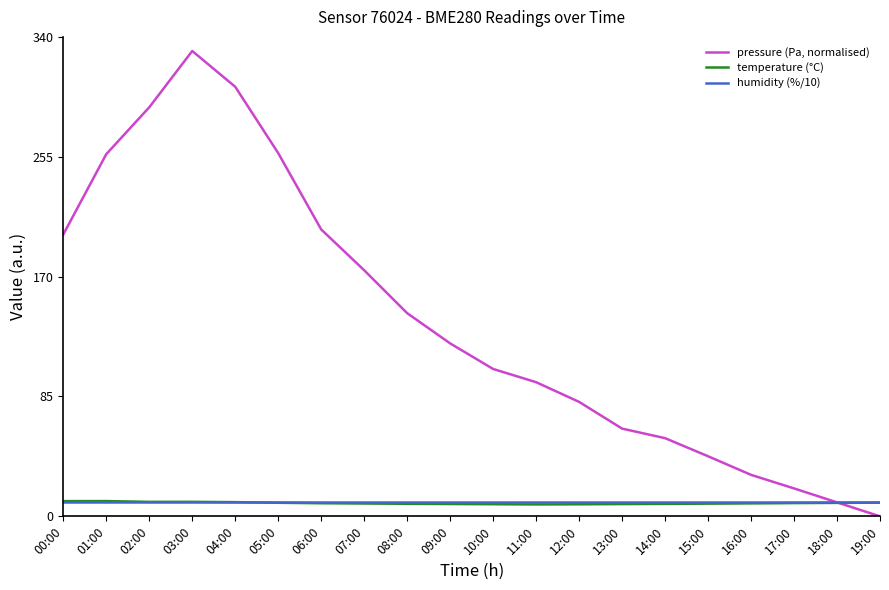

What is the average value of the temperature (°C) series?

9.4